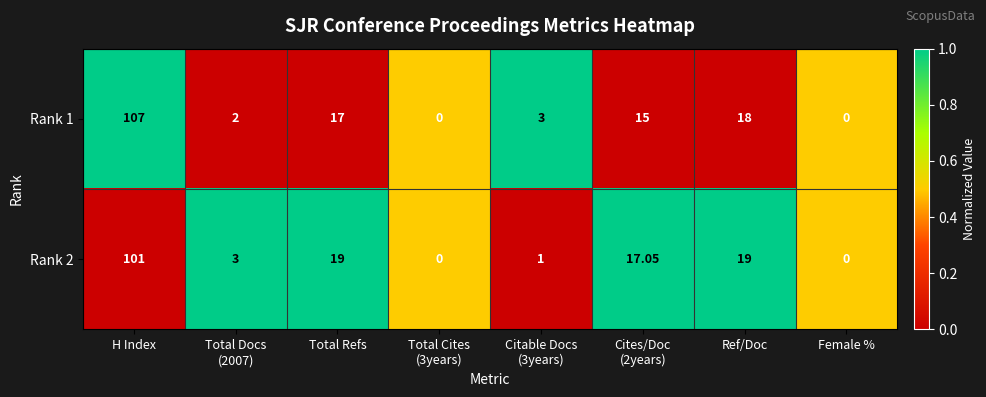

At which label does Rank 1 reach its peak?

H Index